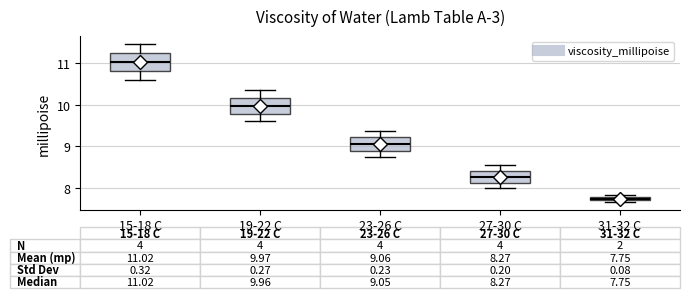

Which box's median line is the highest?

15-18 C